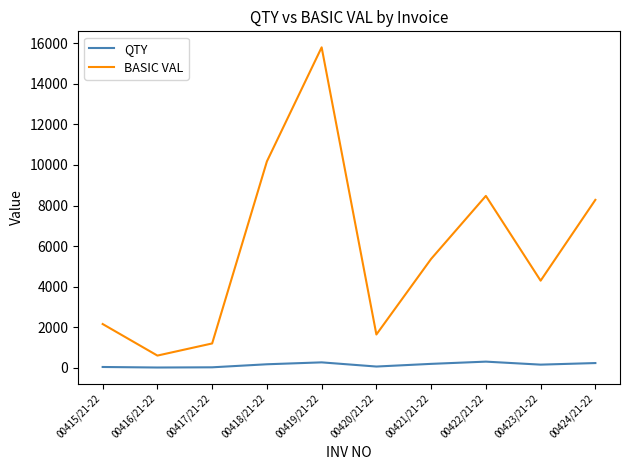

The QTY series shows 58.0 at 00420/21-22. True or false?

True